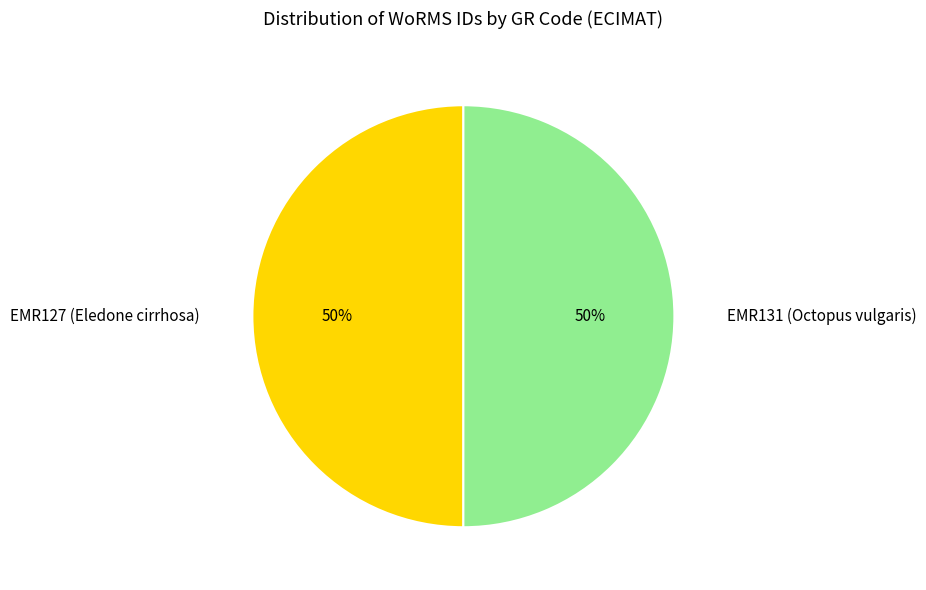

To the nearest percent, what portion does EMR127 (Eledone cirrhosa) represent?

50%